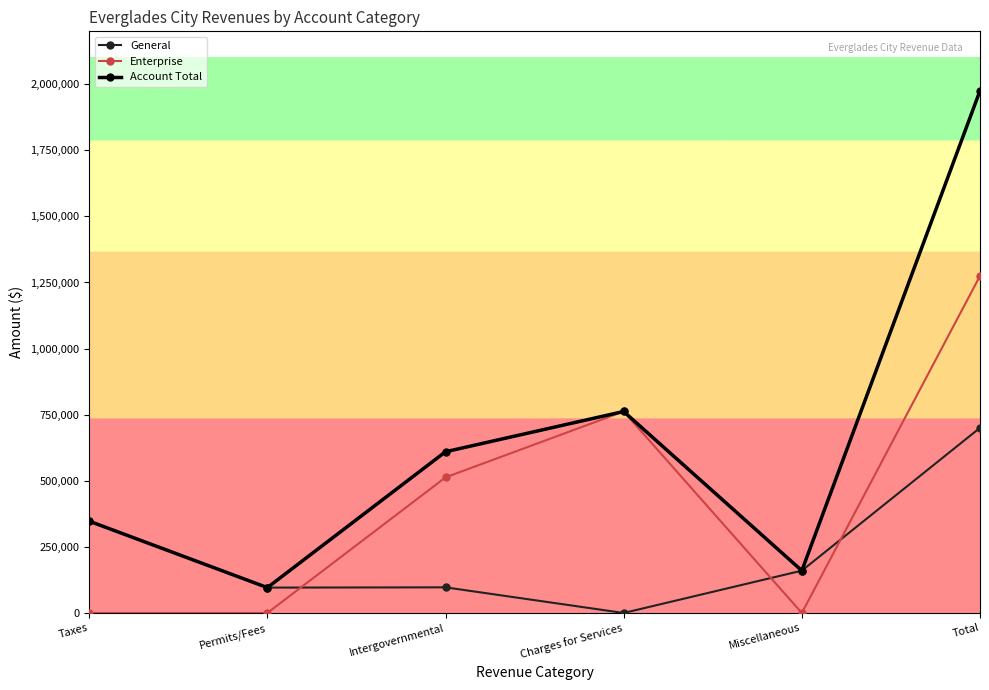

What is the average value of the General series?

233449